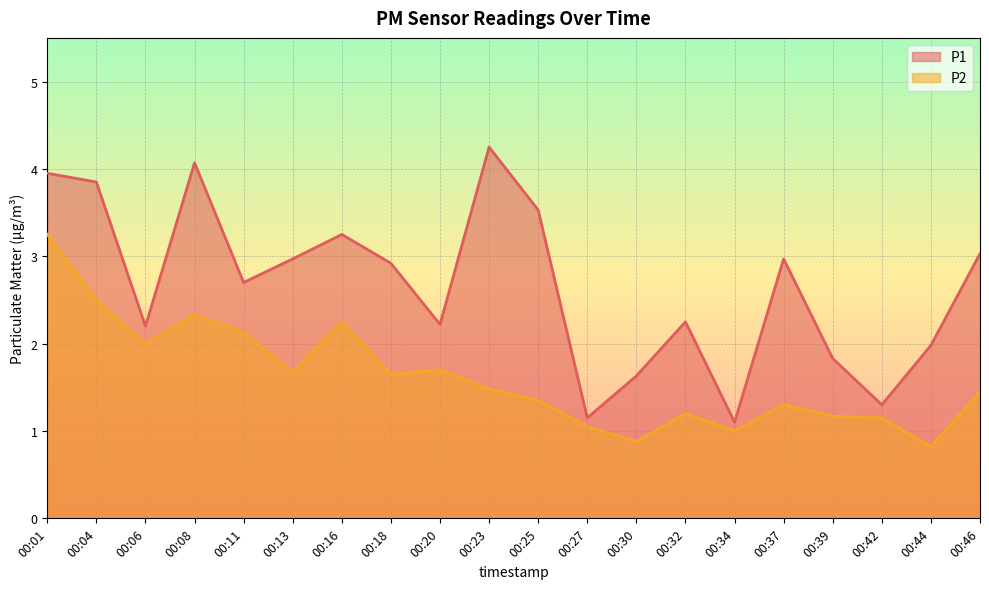

Reading right to left, extract all data points from this chart.

P1: 3.0	2.0	1.3	1.8	3.0	1.1	2.2	1.6	1.1	3.5	4.2	2.2	2.9	3.2	3.0	2.7	4.1	2.2	3.9	4.0
P2: 1.4	0.8	1.1	1.2	1.3	1.0	1.2	0.9	1.1	1.4	1.5	1.7	1.6	2.2	1.7	2.1	2.3	2.0	2.5	3.2